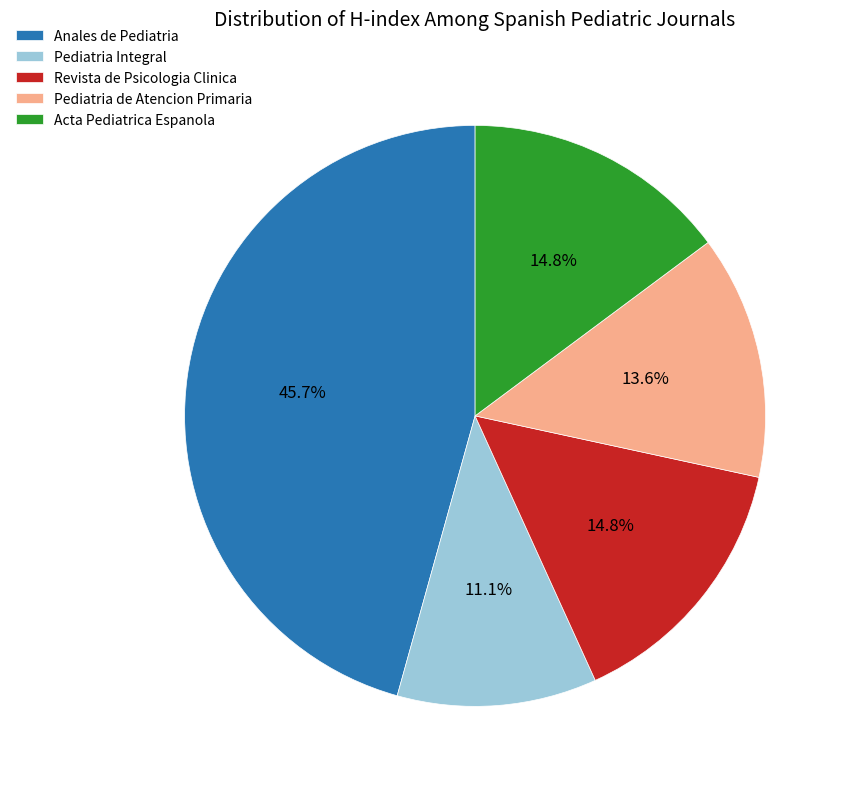

Is there any slice that represents more than half of the pie?

No